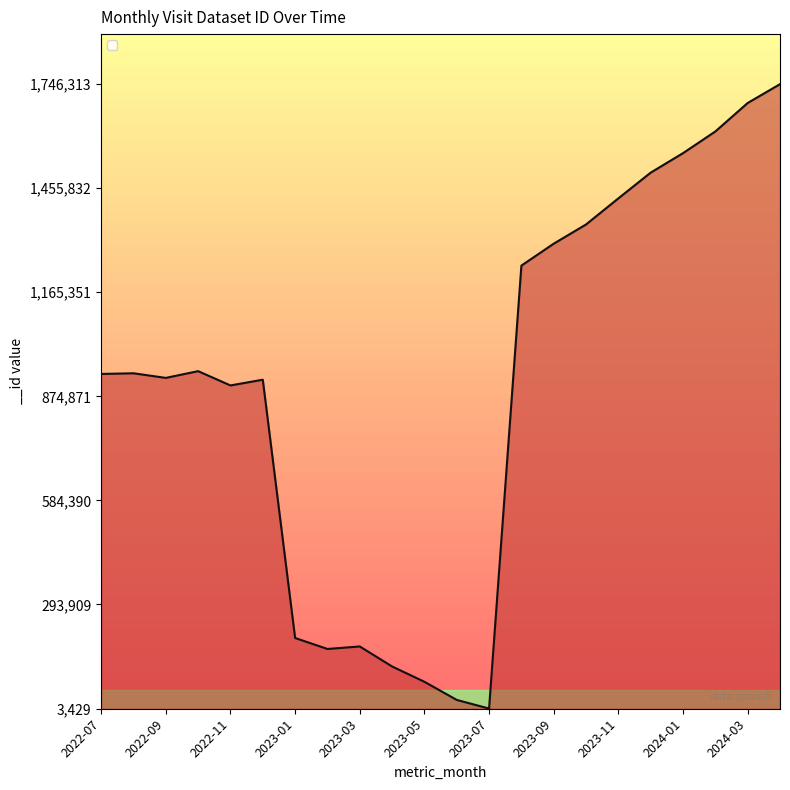

What is the maximum value shown in the chart?

1746313